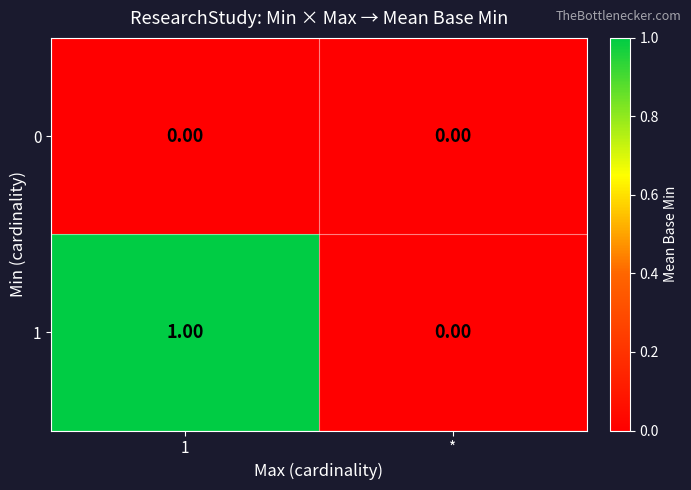

List the series in order of their overall mean, highest first.

1, 0